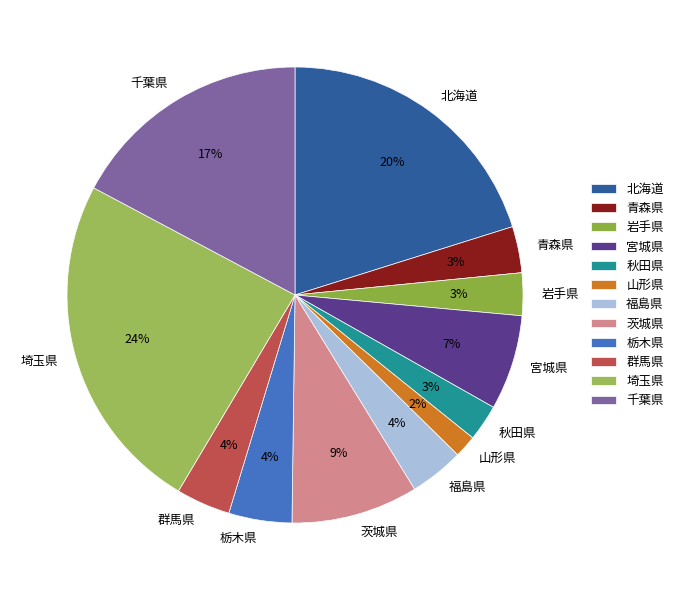

Count the number of slices in the pie.

12